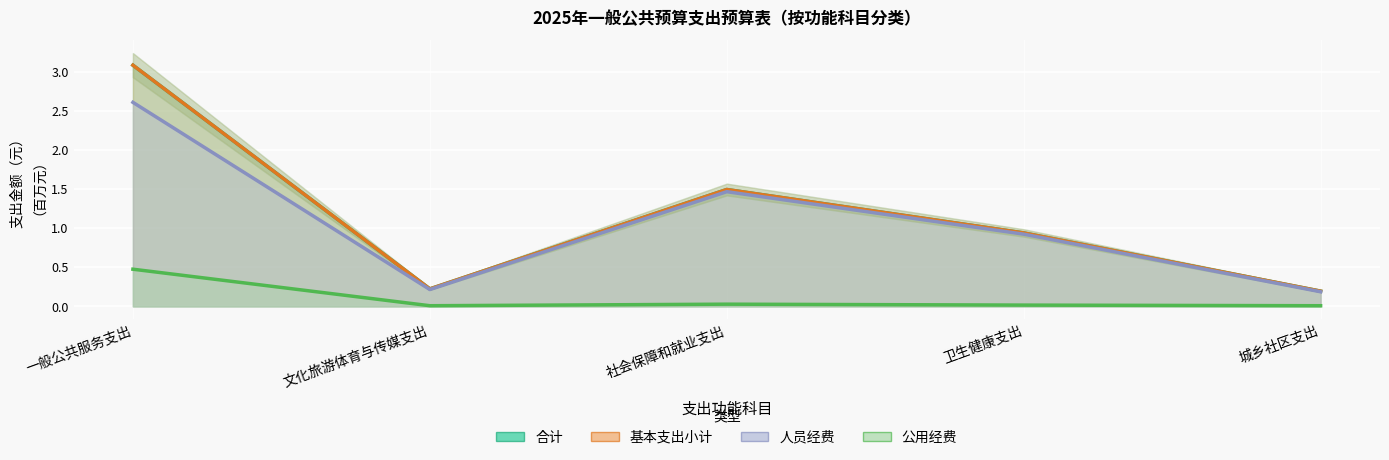

True or false: 人员经费 and 基本支出小计 cross at least once.

False